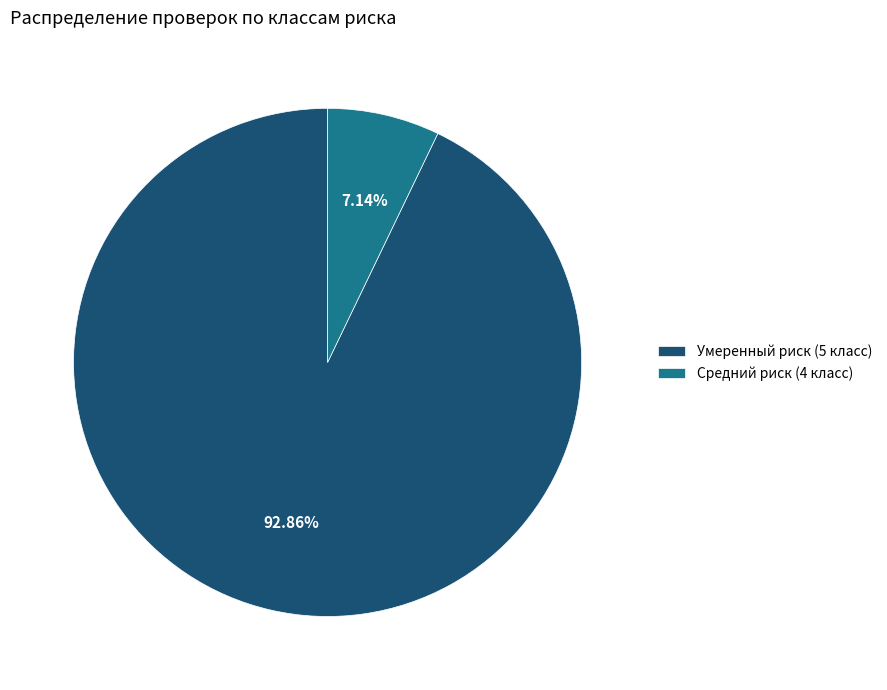

To the nearest percent, what portion does Средний риск (4 класс) represent?

7%